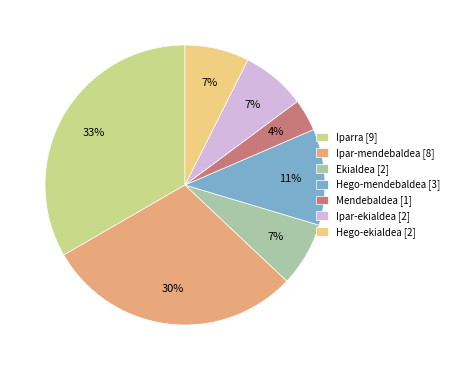

To the nearest percent, what percentage of the pie is Hego-ekialdea?

7%